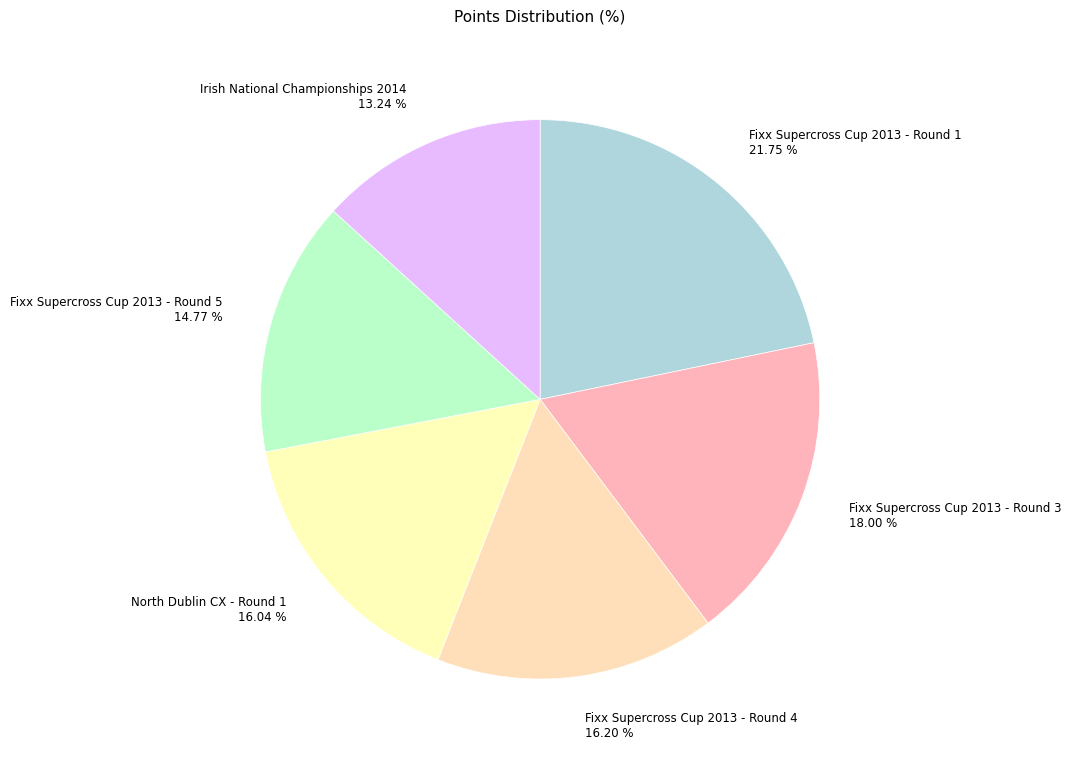

What is the smallest slice in the pie chart?

Irish National Championships 2014